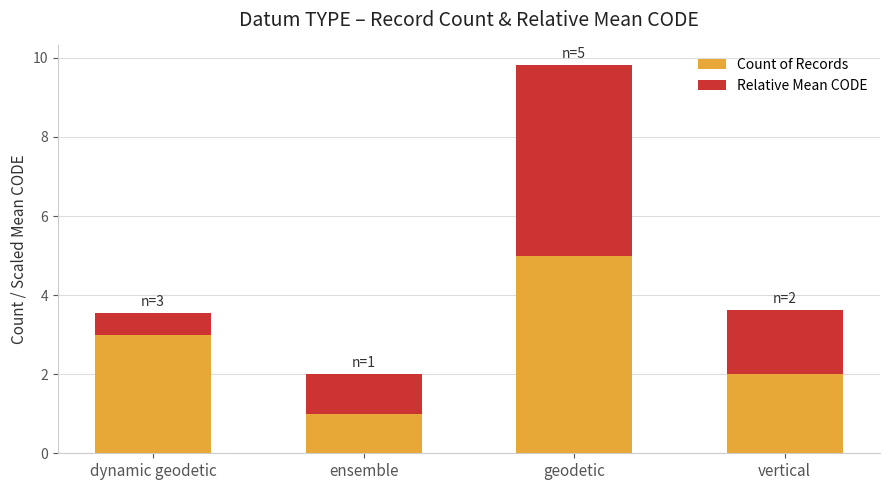

Reading left to right, list the values for the Count of Records series.

dynamic geodetic=3.0	ensemble=1.0	geodetic=5.0	vertical=2.0